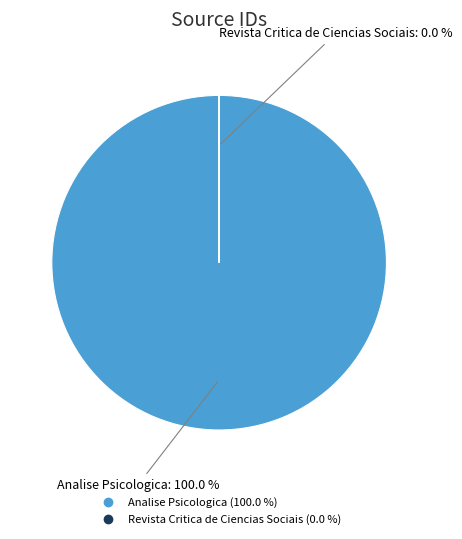

Is Revista Critica de Ciencias Sociais the majority of the pie?

No